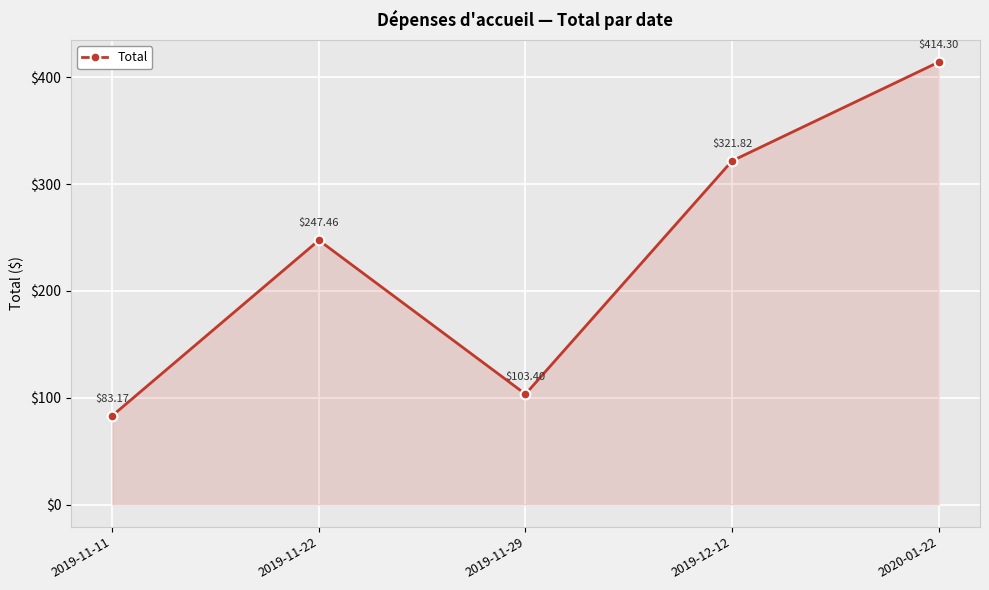

How many data points are less than 247?

2